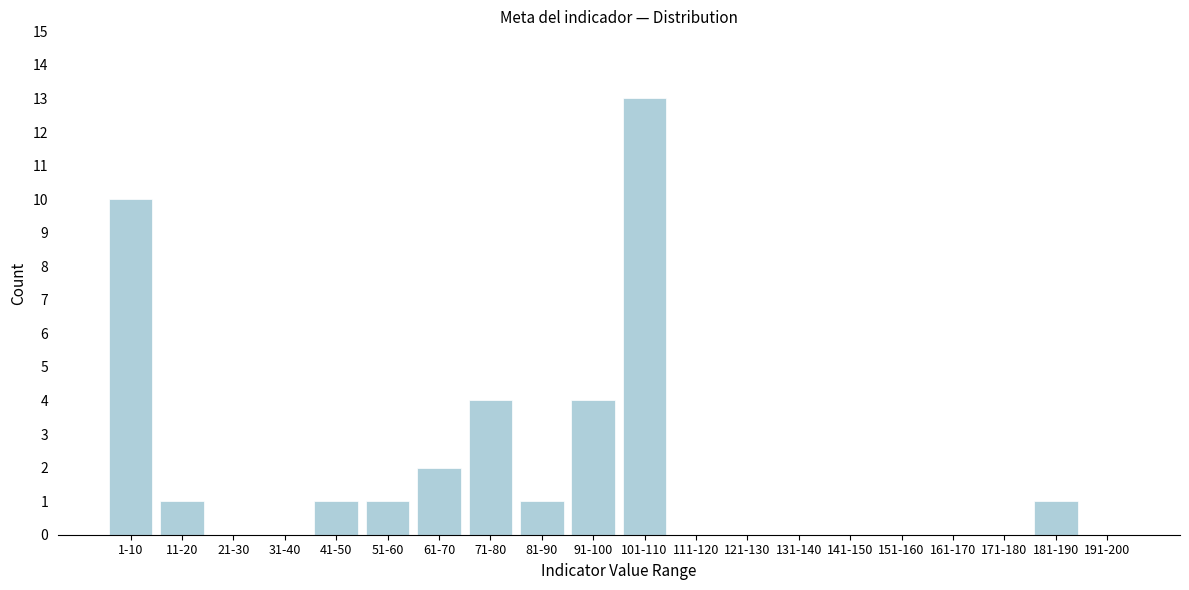

Reading right to left, transcribe all the data shown in this chart.

191-200=0	181-190=1	171-180=0	161-170=0	151-160=0	141-150=0	131-140=0	121-130=0	111-120=0	101-110=13	91-100=4	81-90=1	71-80=4	61-70=2	51-60=1	41-50=1	31-40=0	21-30=0	11-20=1	1-10=10